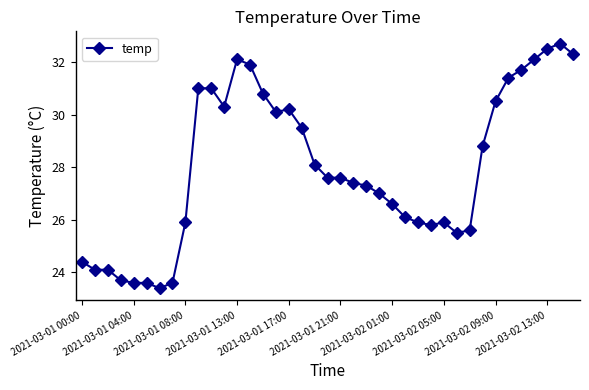

True or false: the data has more than 0 interior local peaks.

True